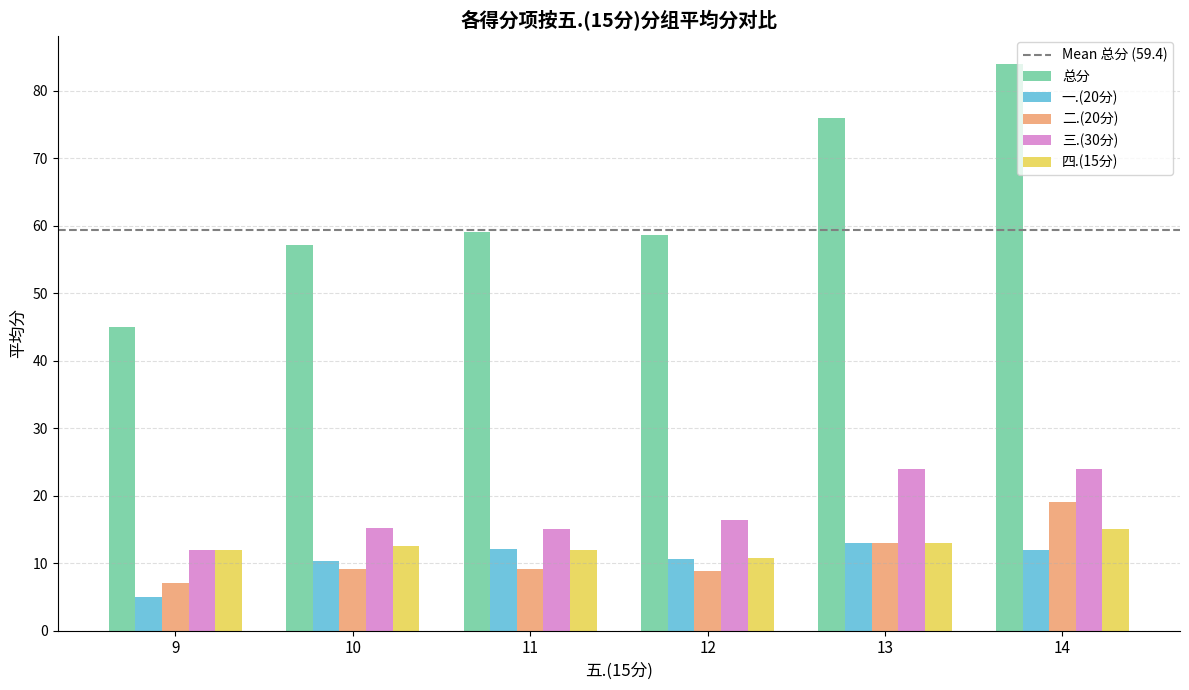

Does the chart contain stacked bars?

No